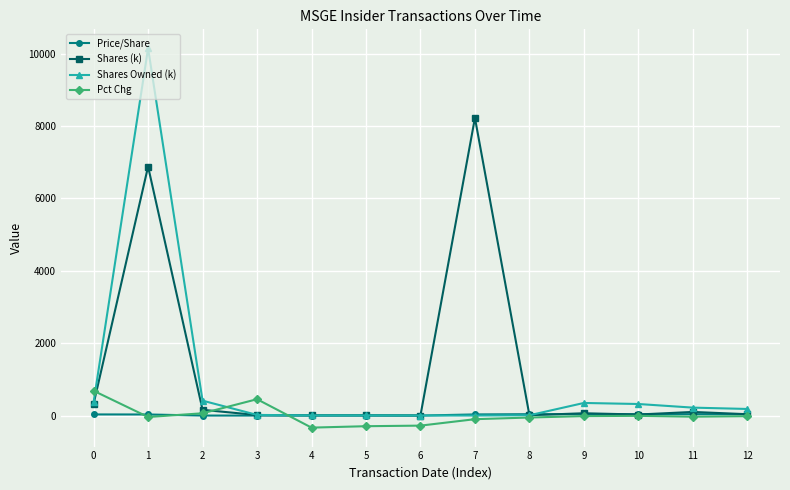

What is the spread (max minus min) of values at 7?

8321.2